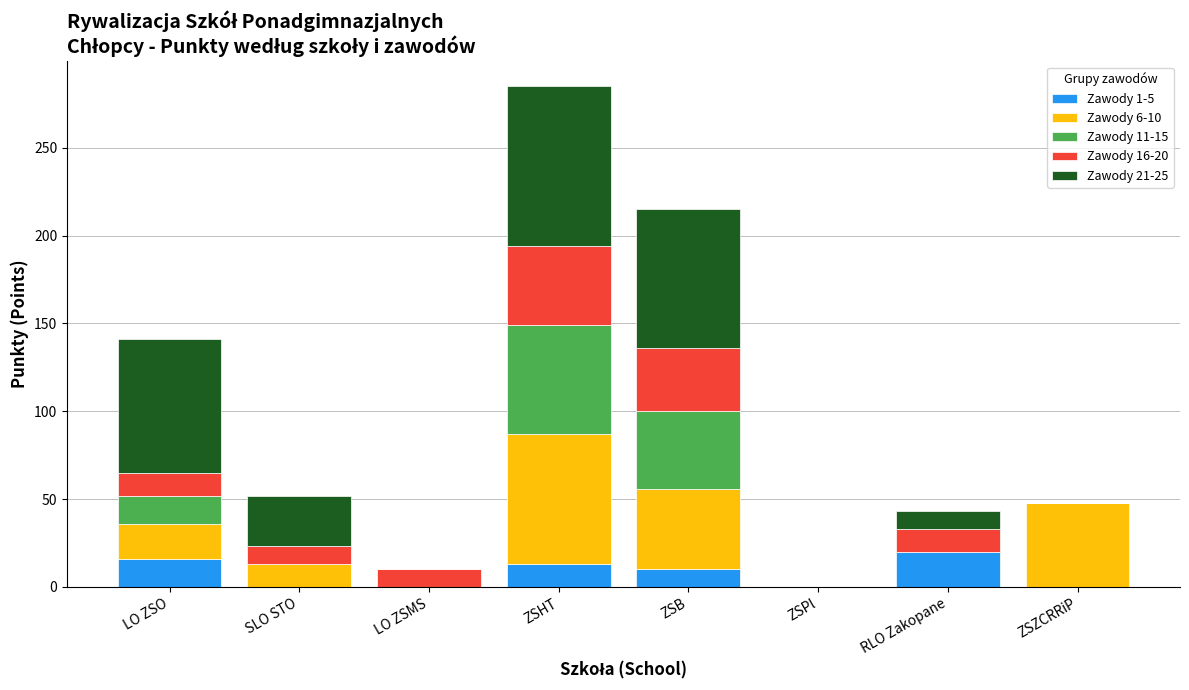

What is the sum of the Zawody 1-5 values at LO ZSO and RLO Zakopane?

36.0